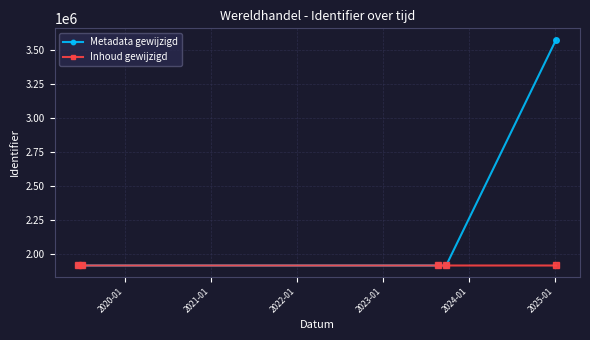

What is the value of the Inhoud gewijzigd point at the 1st from the left?

1911524